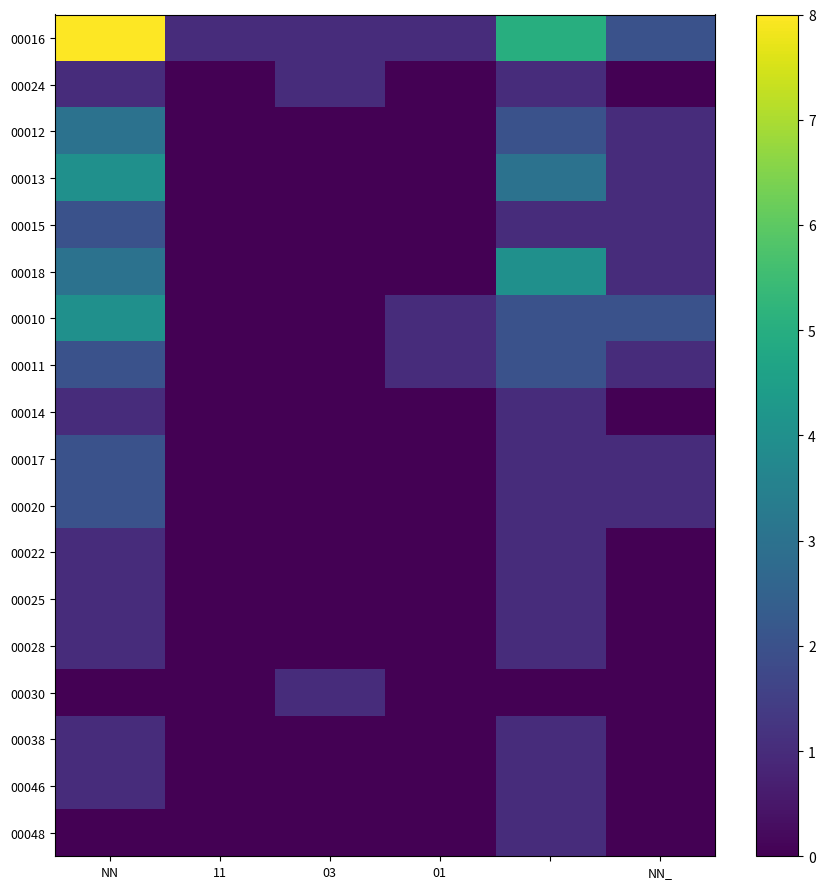

List the series in order of their peak value, lowest first.

00024, 00014, 00022, 00025, 00028, 00030, 00038, 00046, 00048, 00015, 00011, 00017, 00020, 00012, 00013, 00018, 00010, 00016